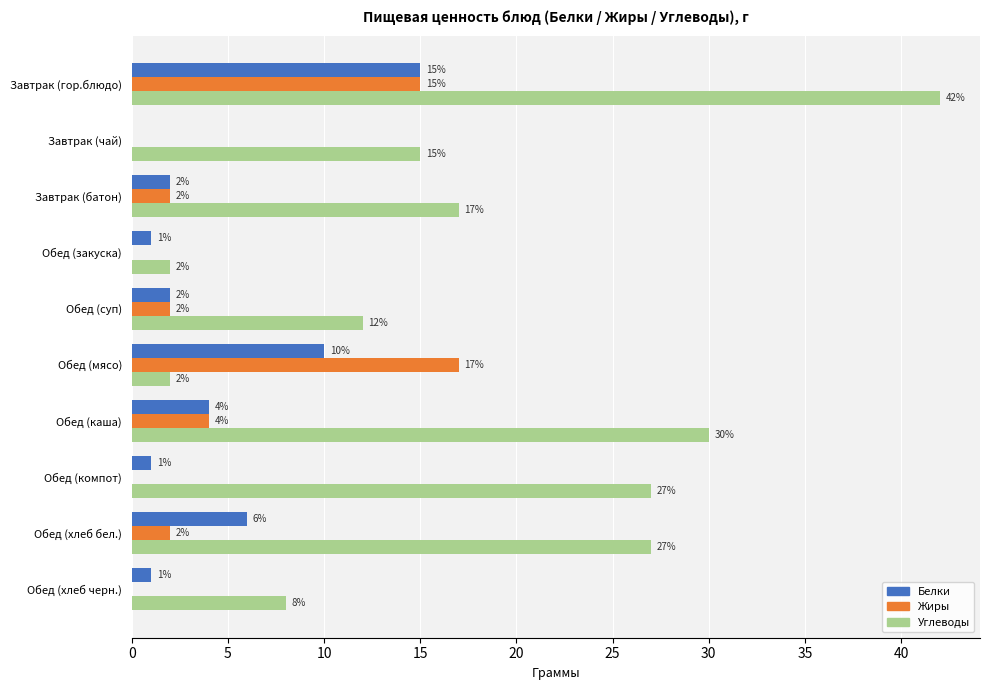

Is it true that Белки equals 0 at Завтрак (чай)?

True